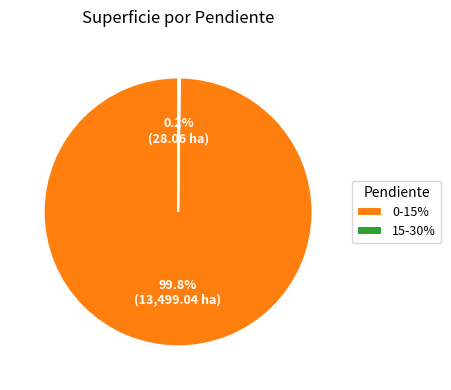

Is there a majority slice in this chart?

Yes